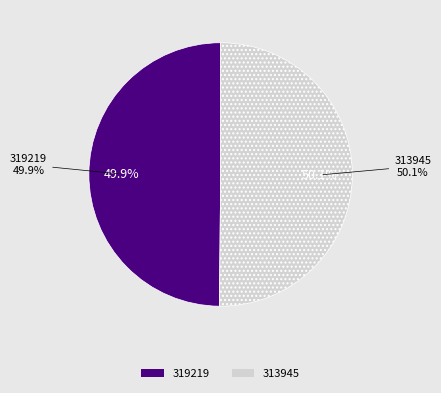

True or false: 319219 accounts for 50% of the total.

True